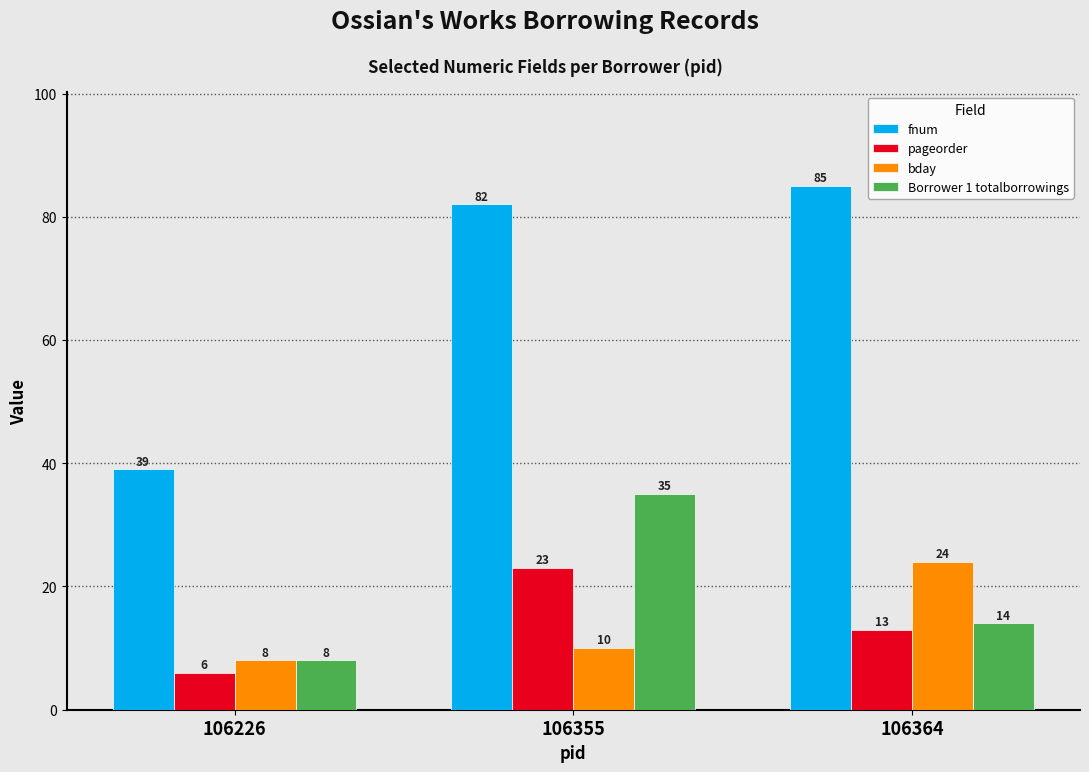

What is the sum of the pageorder values at 106226 and 106364?

19